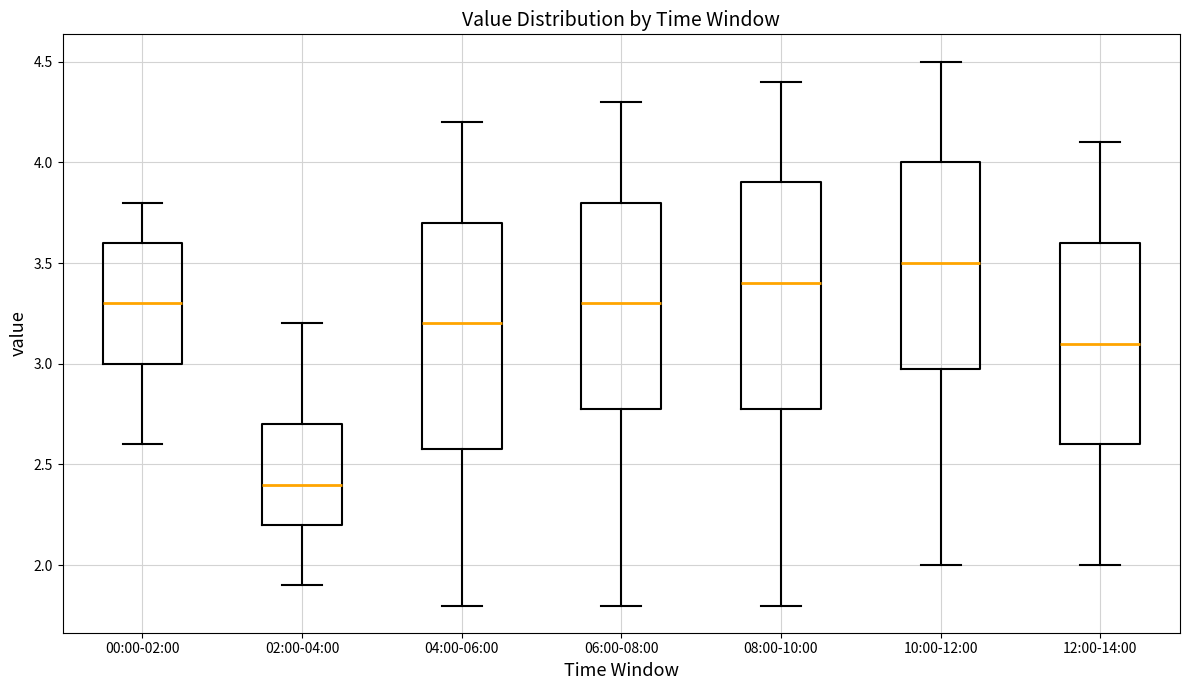

Which box's median line is the highest?

10:00-12:00